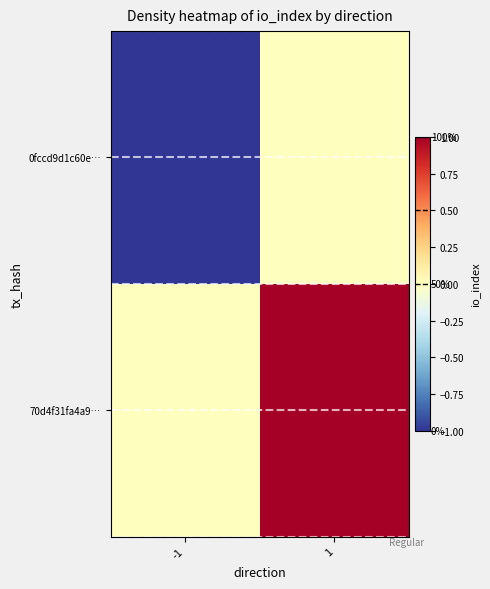

At how many categories does at least one series exceed 0?

1